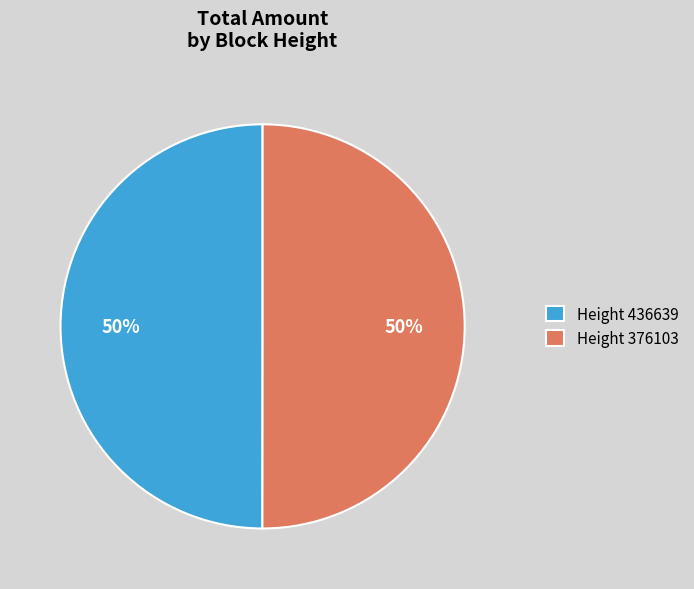

What is the ratio of the value at Height 436639 to the value at Height 376103?

1.0